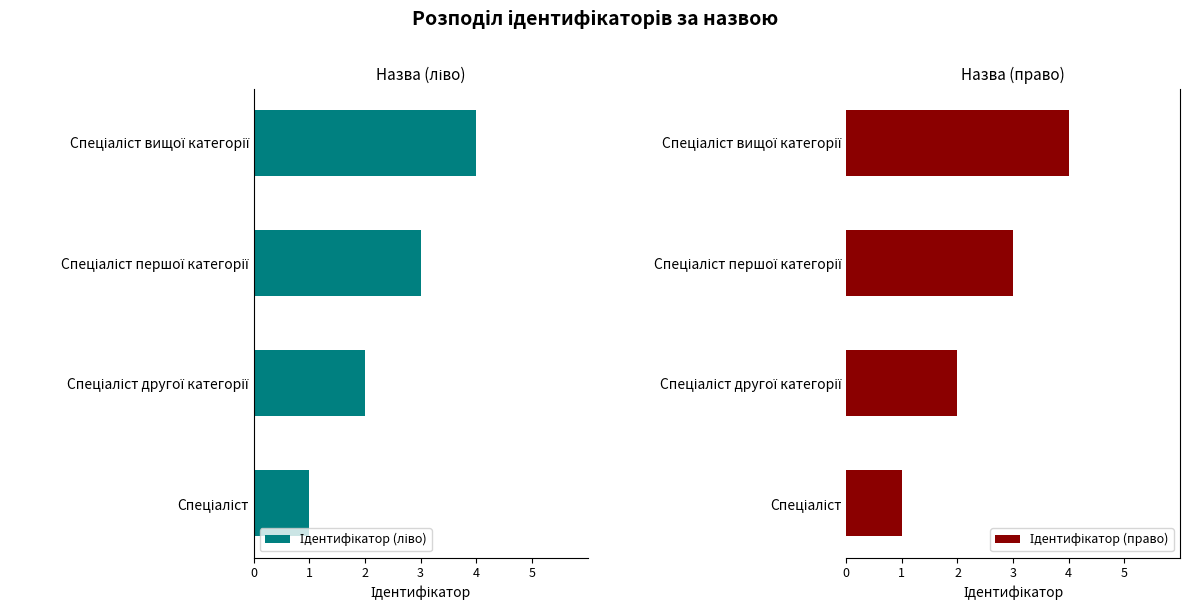

The value of Ідентифікатор (право) at Спеціаліст другої категорії is 1. True or false?

False